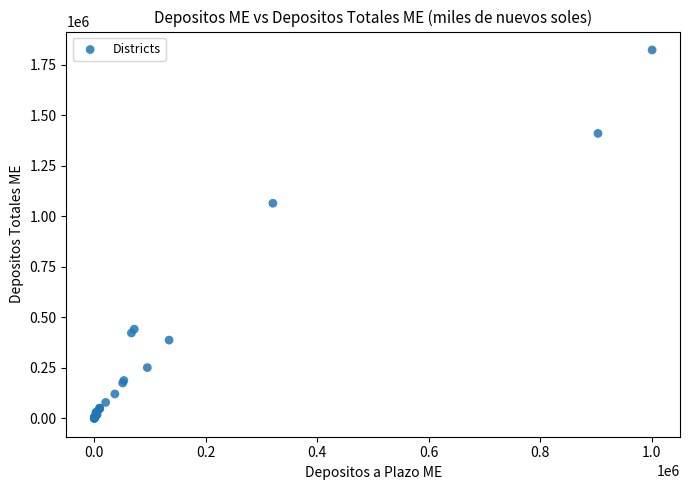

What Y value in the scatter plot is closest to 911857?

1064767.5